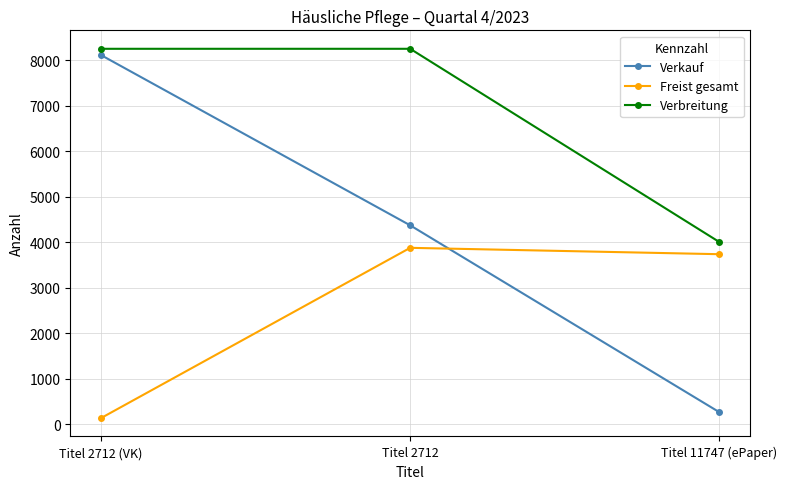

Which series has the largest total across all categories?

Verbreitung